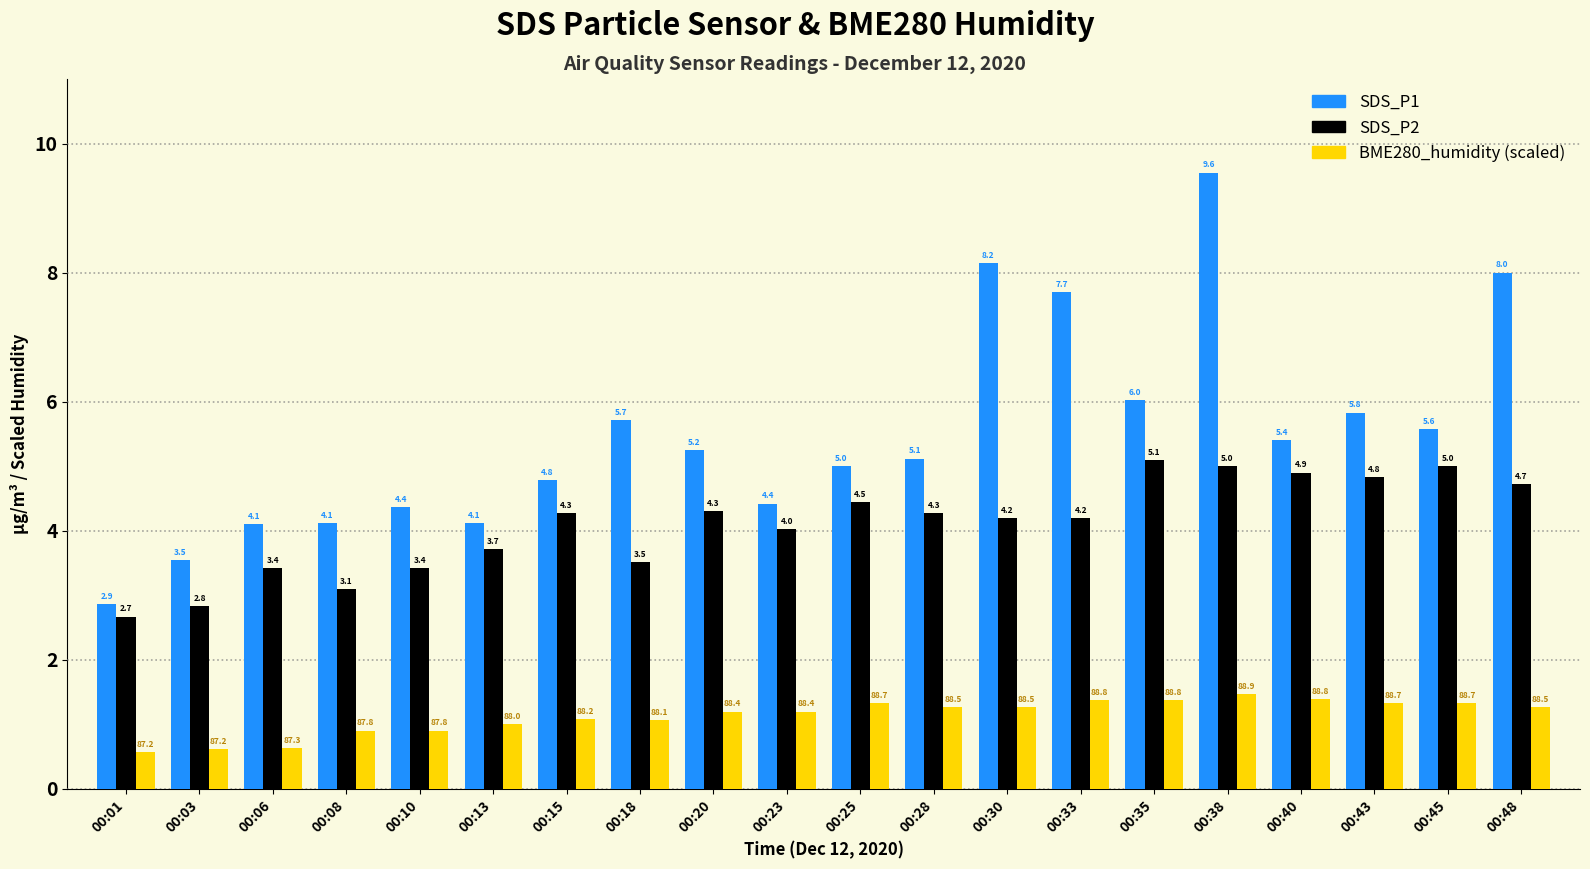

Are the bars grouped side by side (vs. stacked)?

Yes